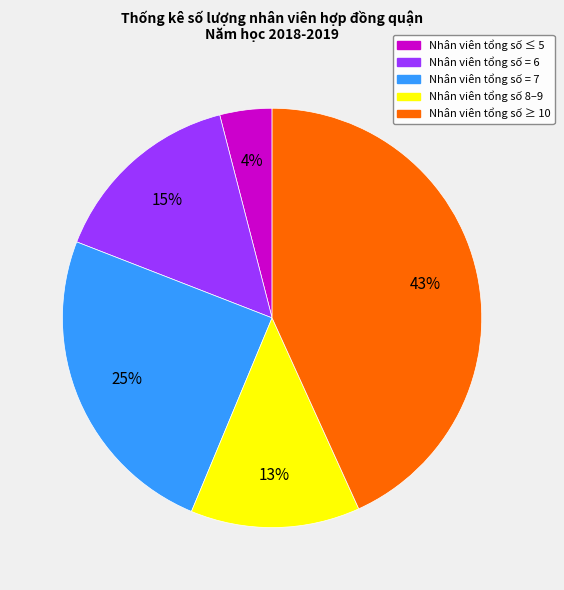

Count the number of slices in the pie.

5